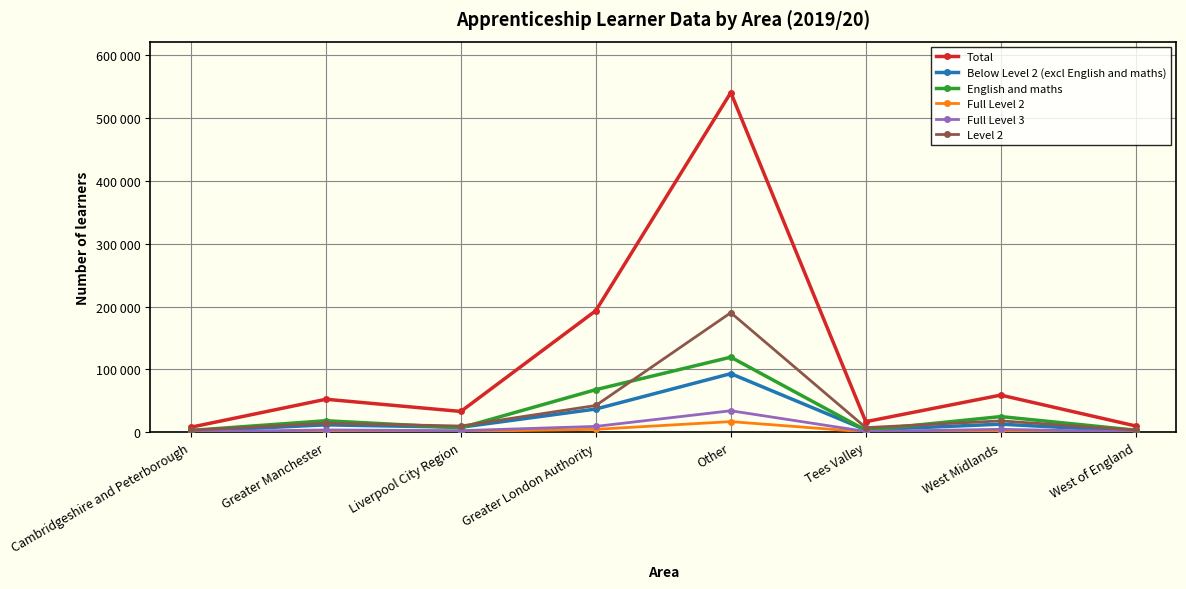

Which series has the largest total across all categories?

Total